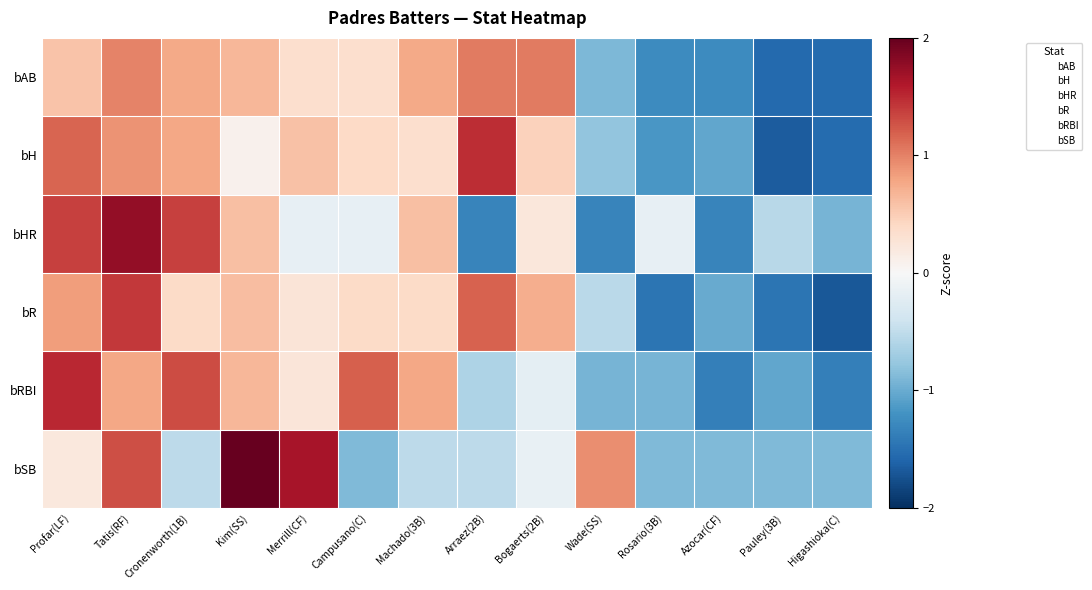

Rank the series at Wade(SS) from highest to lowest value.

bSB, bR, bH, bAB, bRBI, bHR